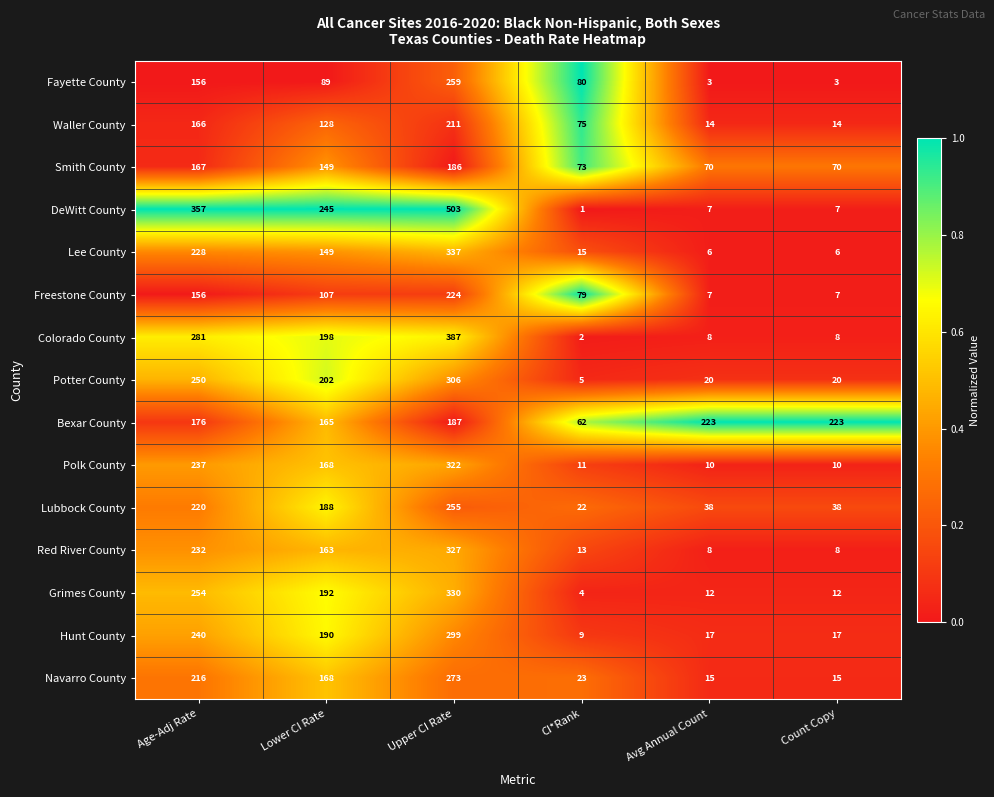

At which category does the chart reach its minimum across all series?

CI*Rank